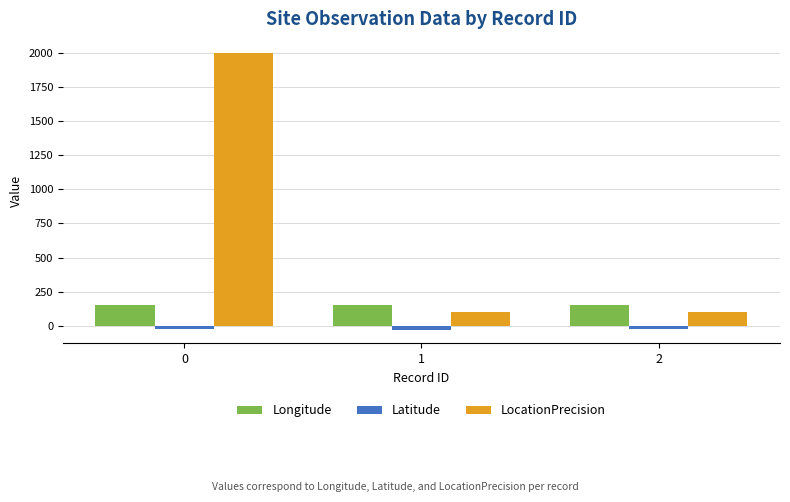

Which series has the widest spread of values?

LocationPrecision